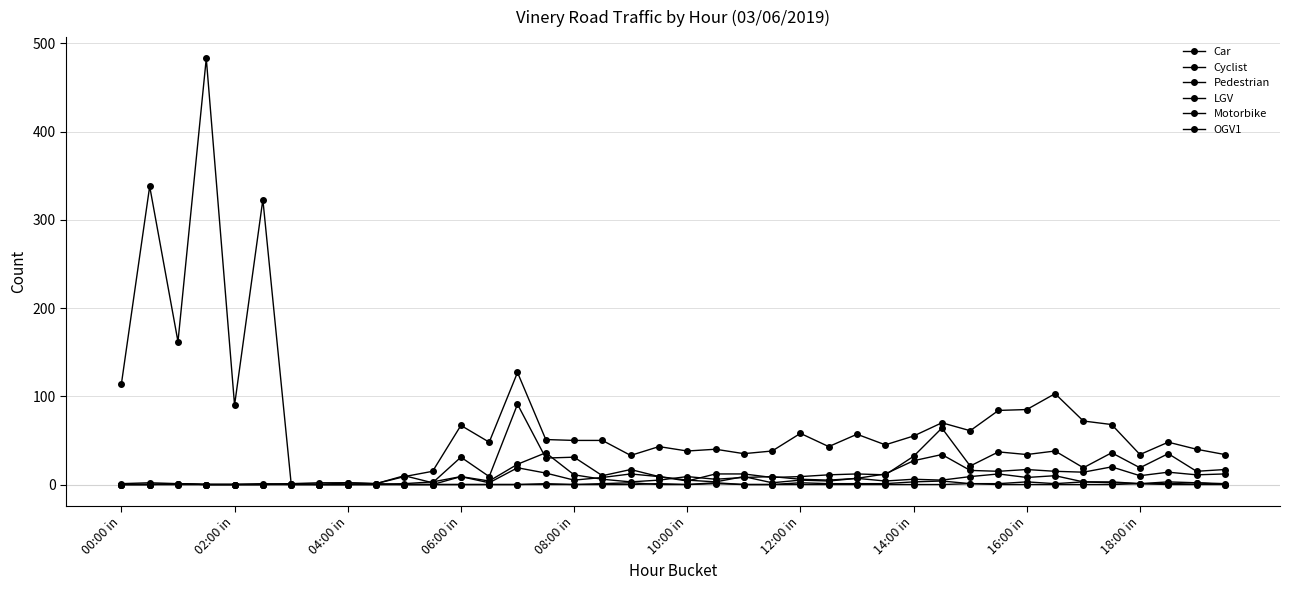

How many lines are shown in the chart?

6